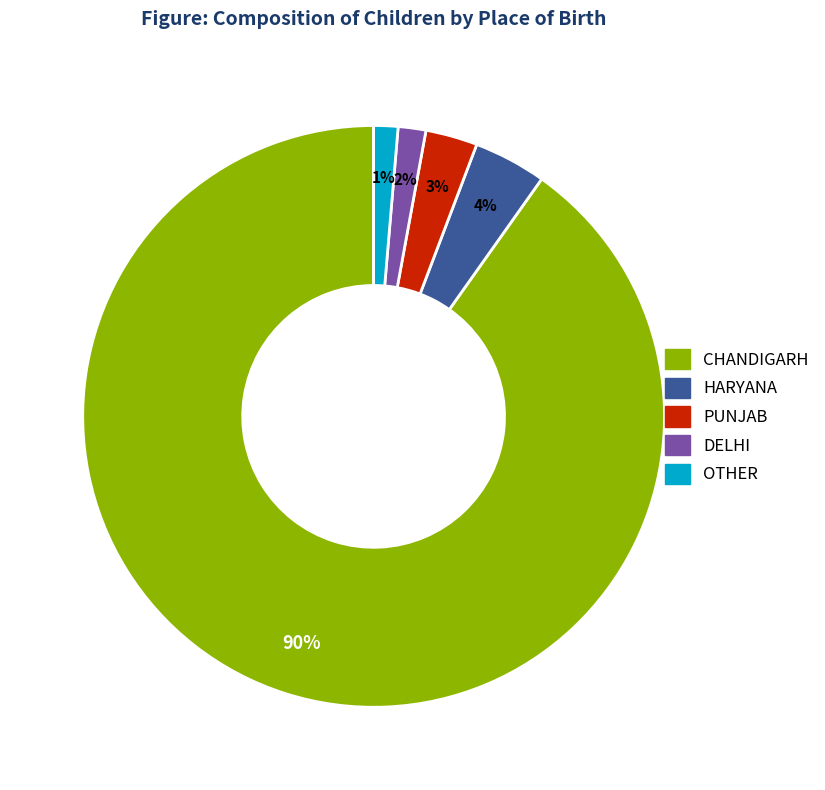

Is it true that DELHI is 2% of the pie?

True